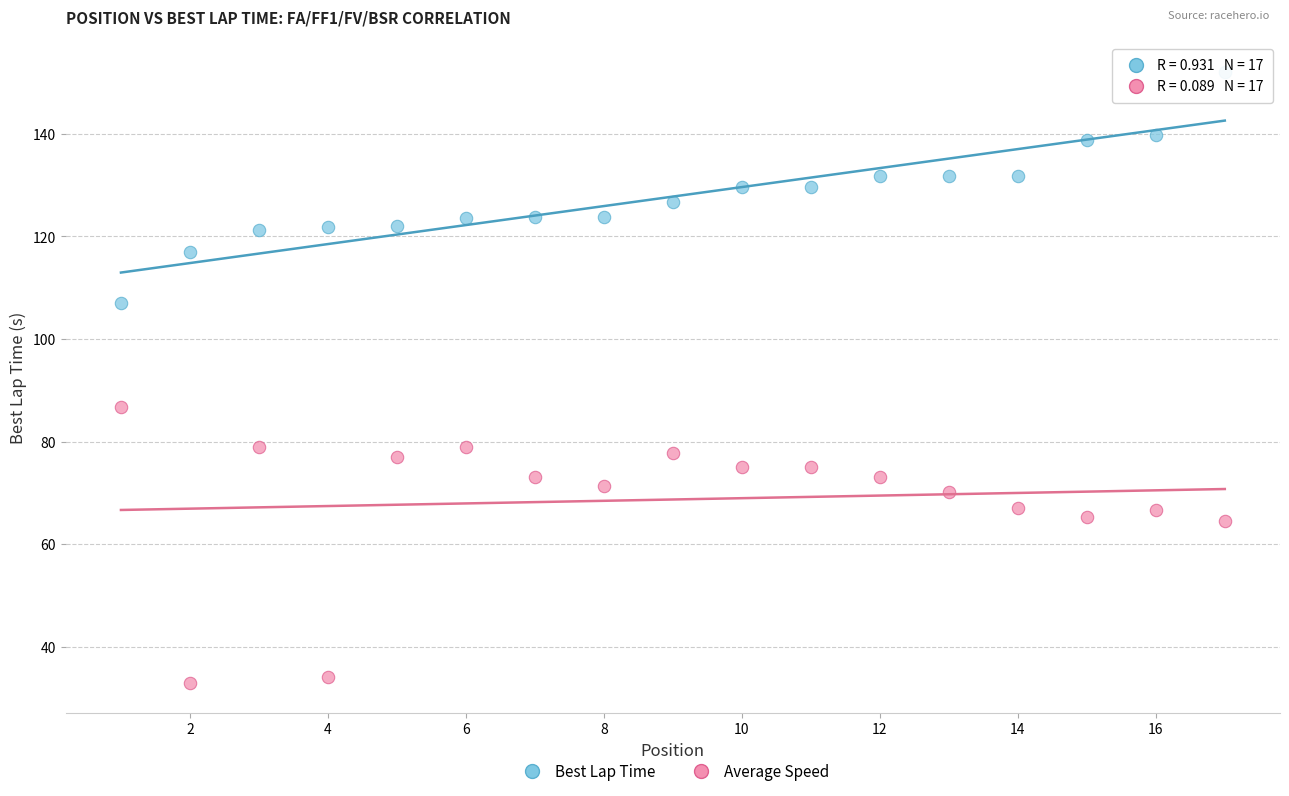

Across all data points, what is the range of X values (max minus min)?

16.0